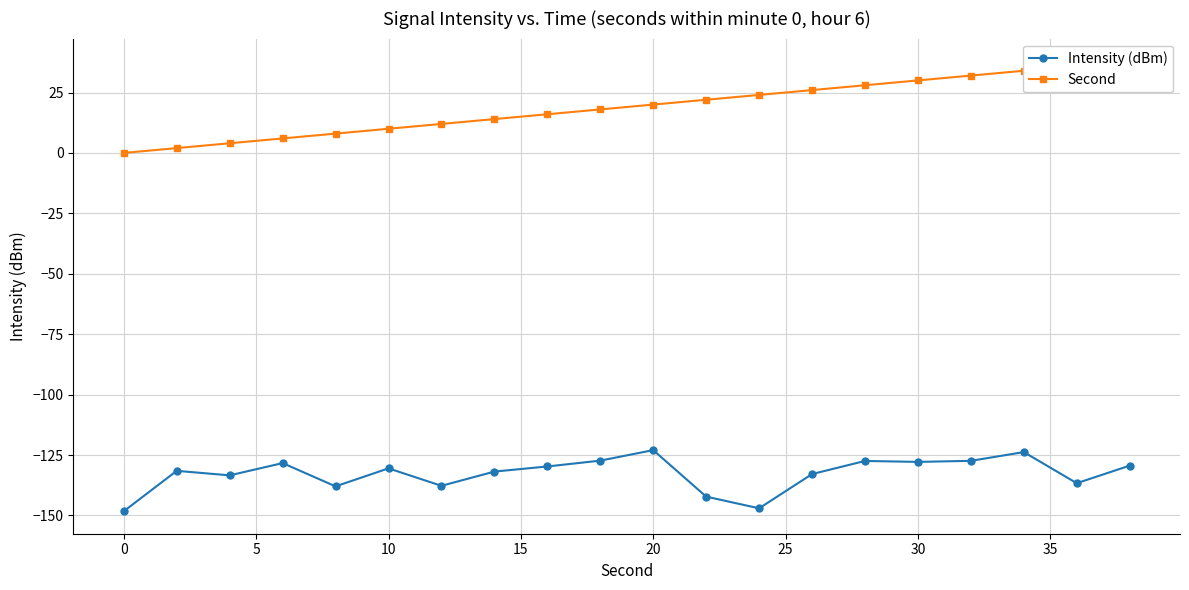

The value of Intensity (dBm) at 20 is -193.7. True or false?

False